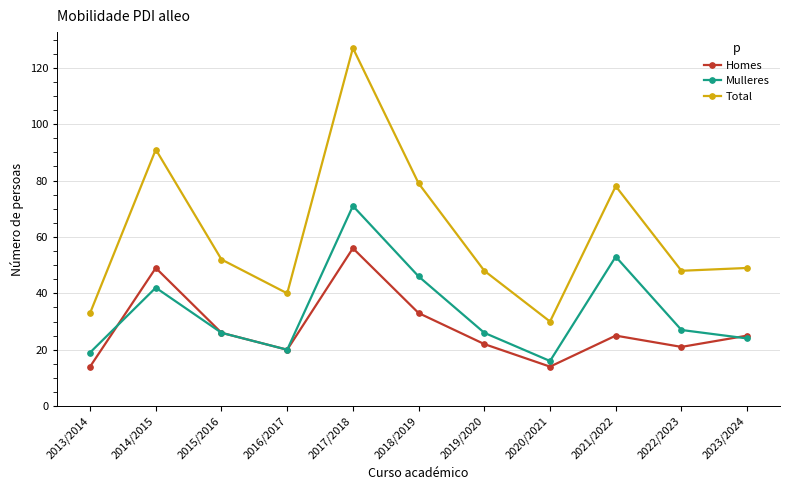

List the series in order of their overall mean, lowest first.

Homes, Mulleres, Total